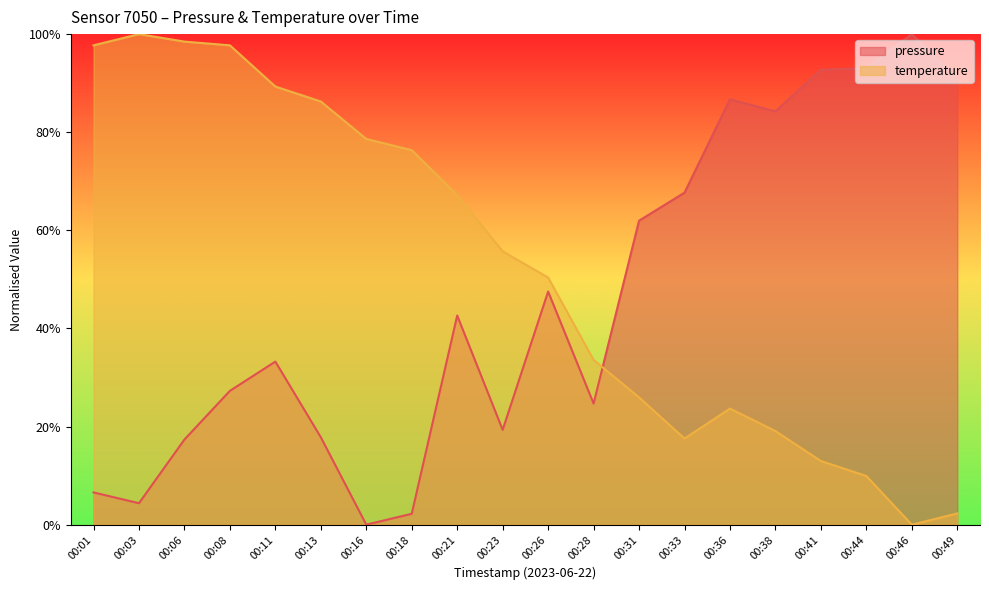

What are all the series names shown in the legend?

pressure, temperature